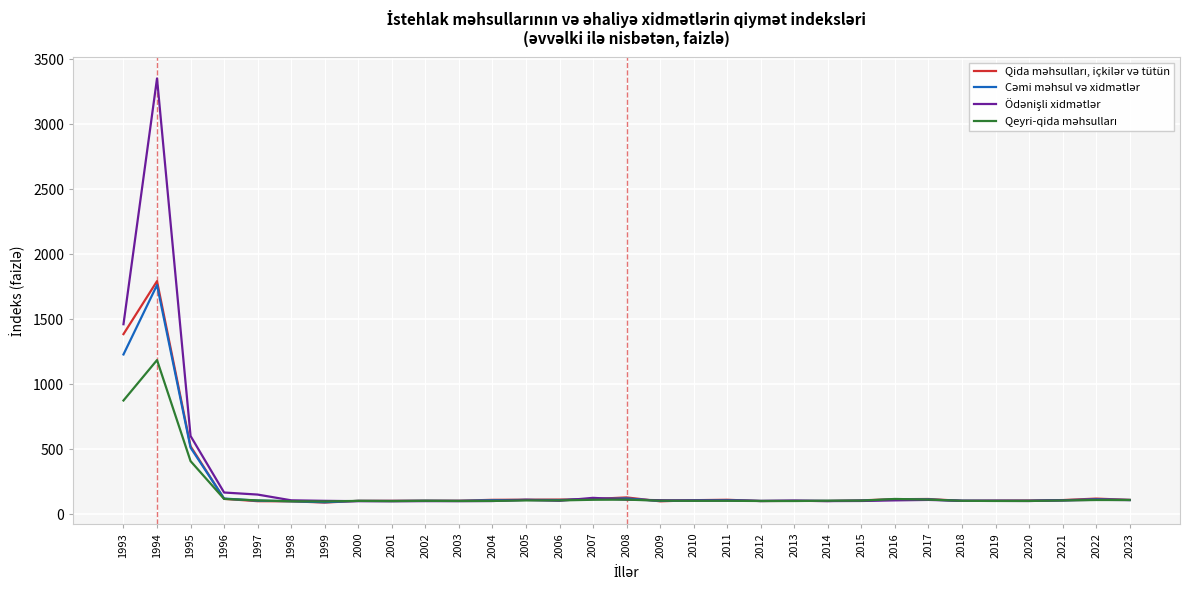

How many lines are shown in the chart?

4